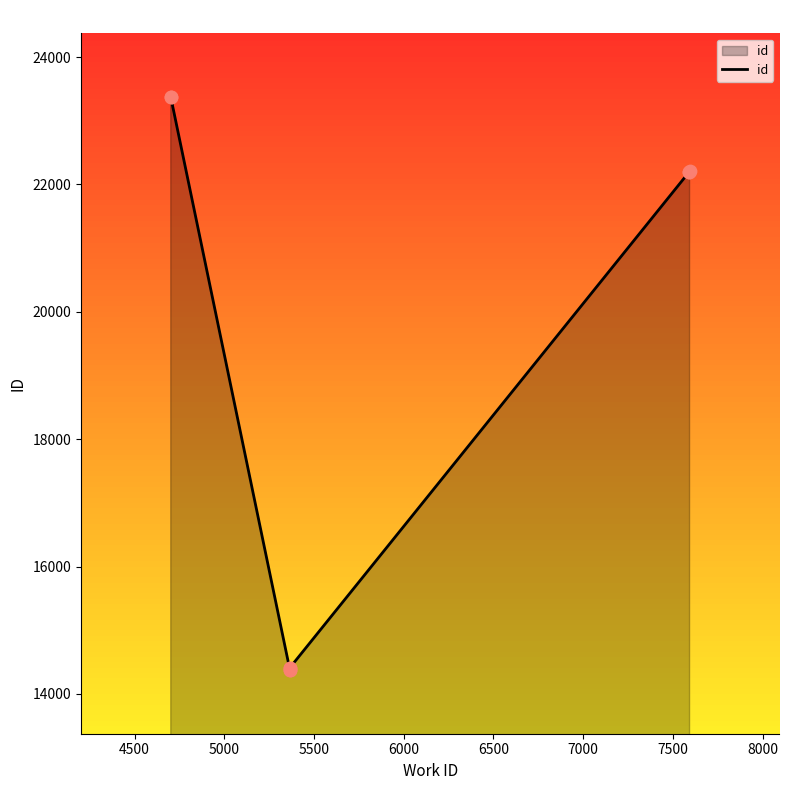

Approximately how many times larger is the value at 4500 compared to 7000?

1.1